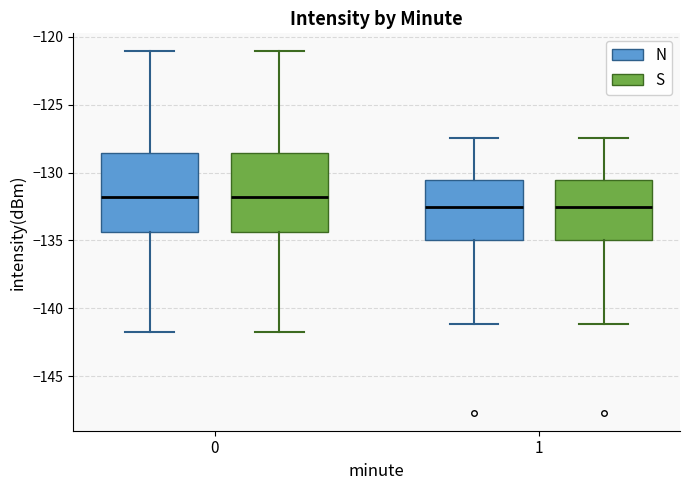

Reading left to right, read every box against the y-axis: the position of its median line, the range the box covers, and the ends of its whiskers. The values are not printed on the chart, so give them approximately, as read against the axis.

0 (N): median -132.0, box -134.5 to -128.5, whiskers -141.5 to -121.0
0 (S): median -132.0, box -134.5 to -128.5, whiskers -141.5 to -121.0
1 (N): median -132.5, box -135.0 to -130.5, whiskers -141.0 to -127.5
1 (S): median -132.5, box -135.0 to -130.5, whiskers -141.0 to -127.5